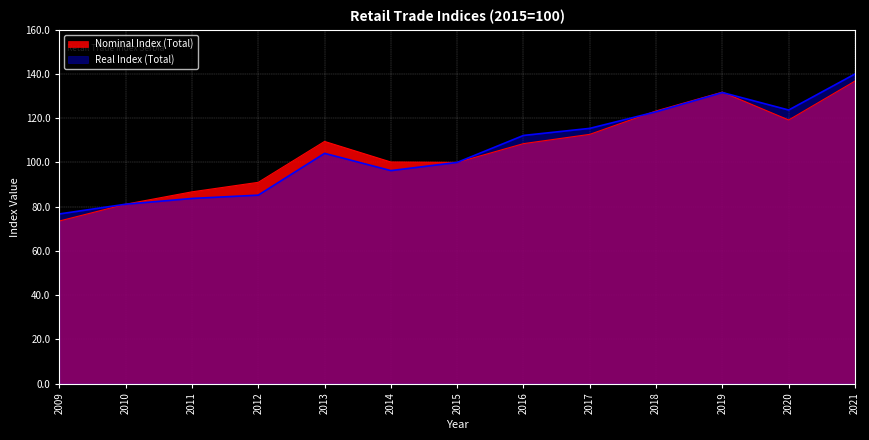

What is the spread (max minus min) of values at 2013?

5.4